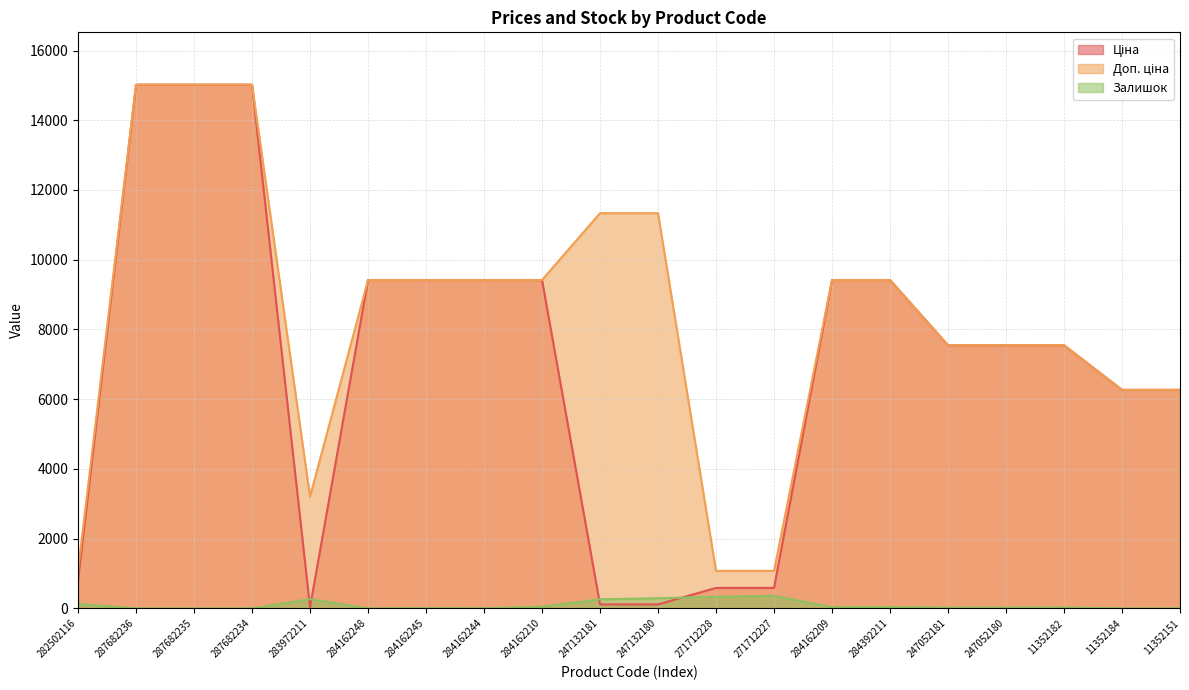

Rank the series at 247132180 from lowest to highest value.

Ціна, Залишок, Доп. ціна